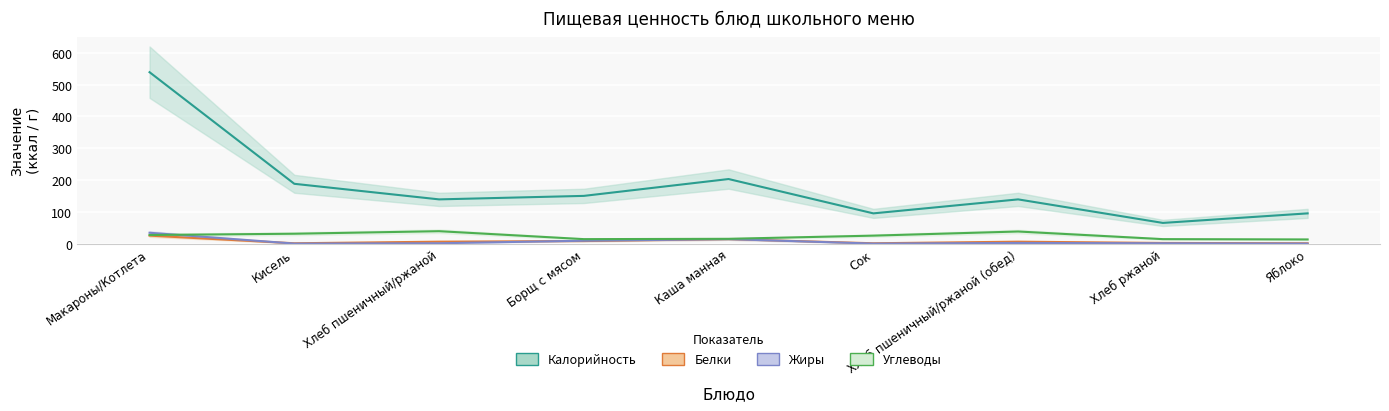

What is the value of the Углеводы point at the 8th from the left?

14